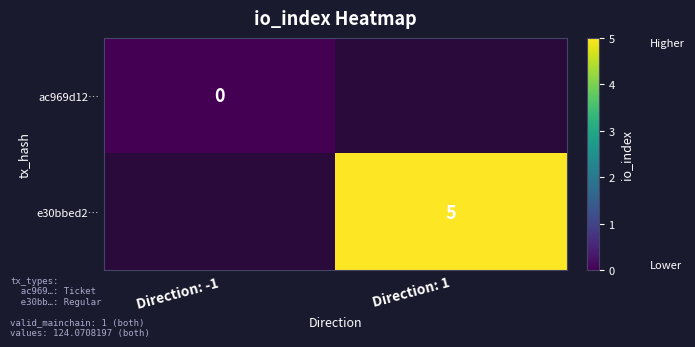

True or false: e30bbed2… has a value of 5 at Direction: 1.

True